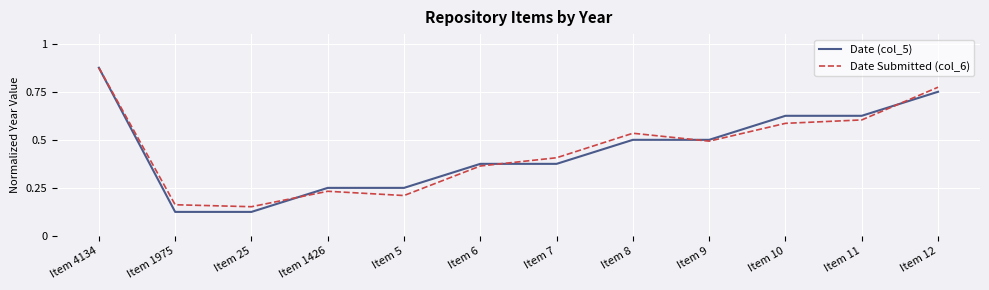

Is it true that Date (col_5) equals 0.6 at Item 7?

False